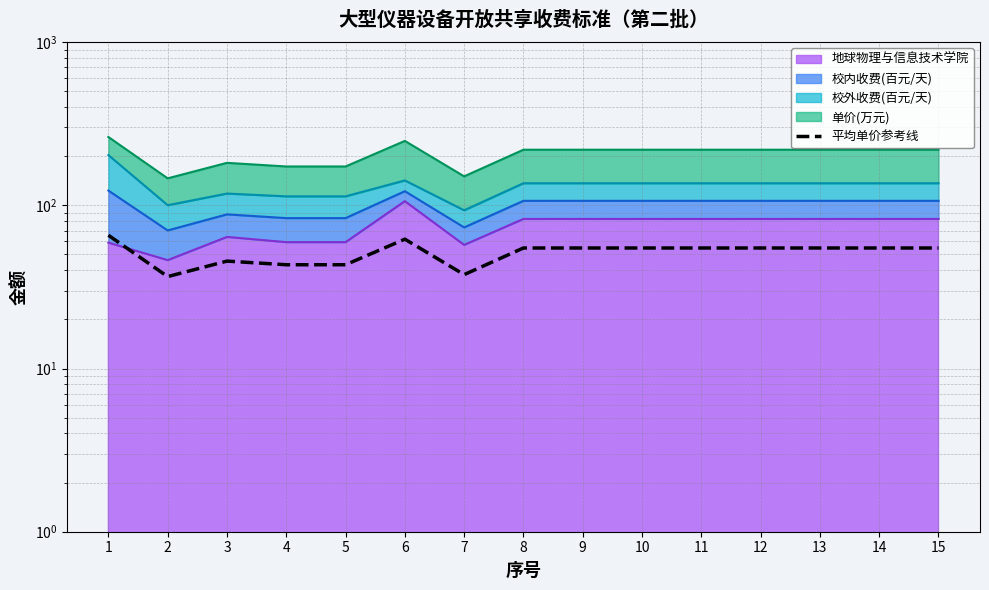

Between 11 and 5, which is larger?

11